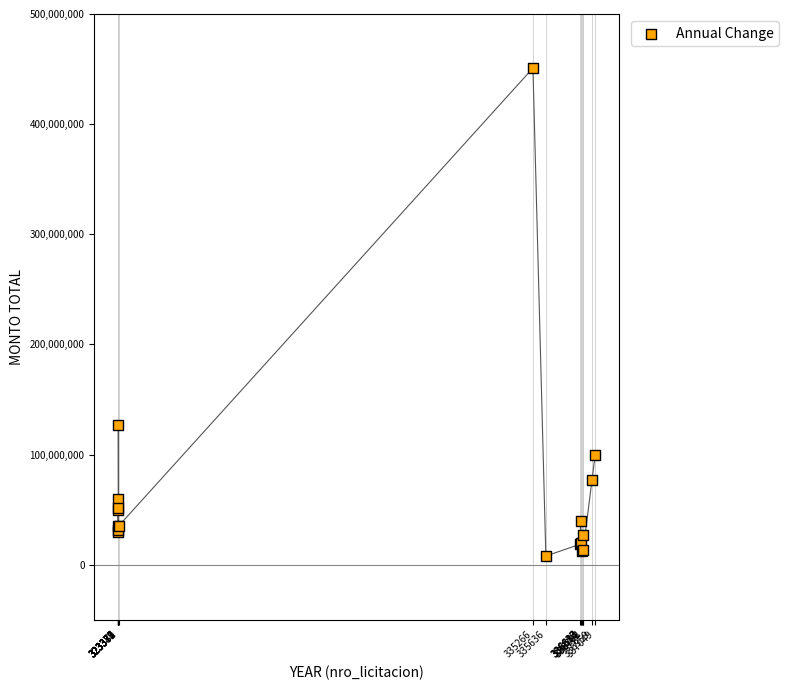

What Y value in the scatter plot is closest to 229396900?

126531500